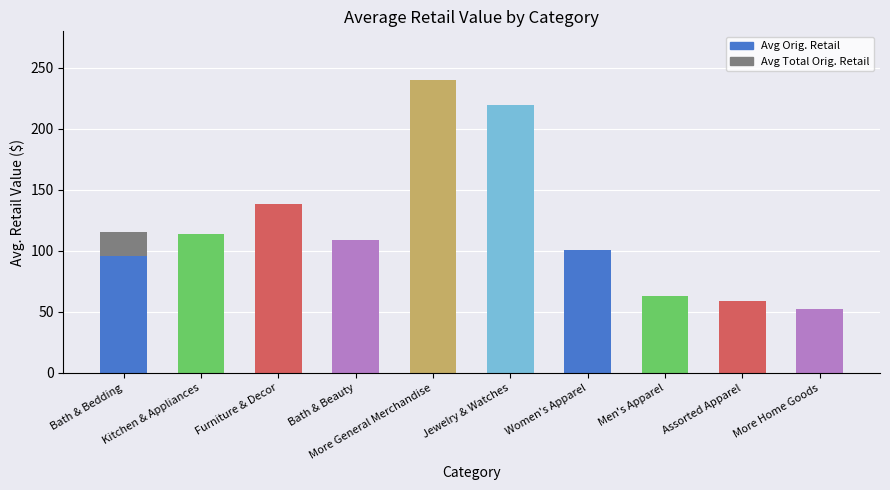

The chart shows a value of 79.2 at Bath & Bedding. True or false?

False